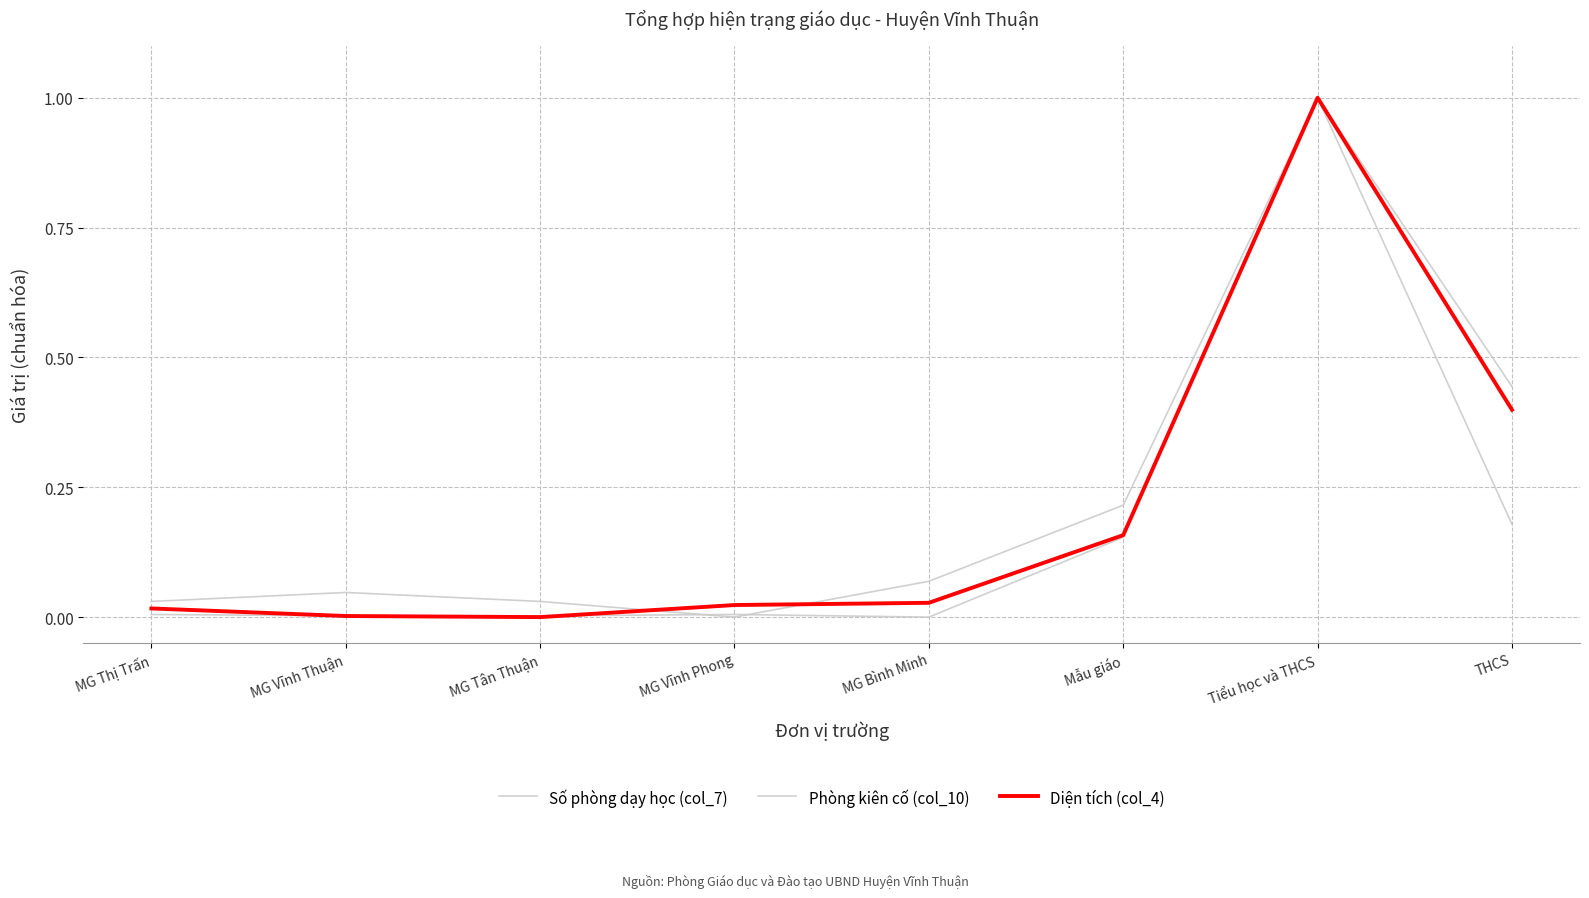

Is this an area chart (filled region under the line)?

No